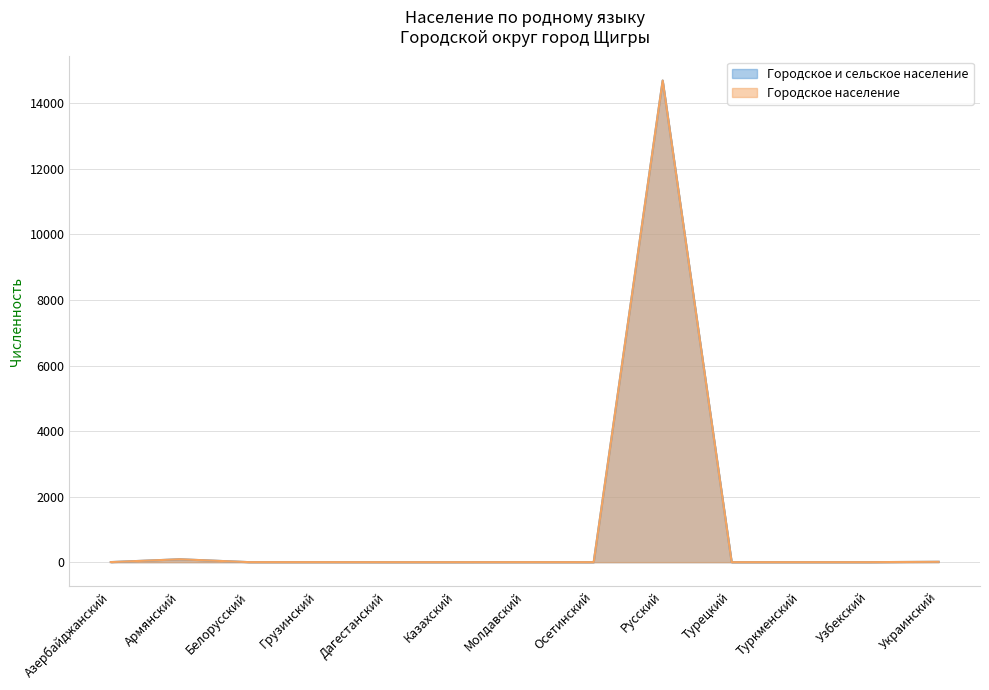

How many data points does each series have?

13